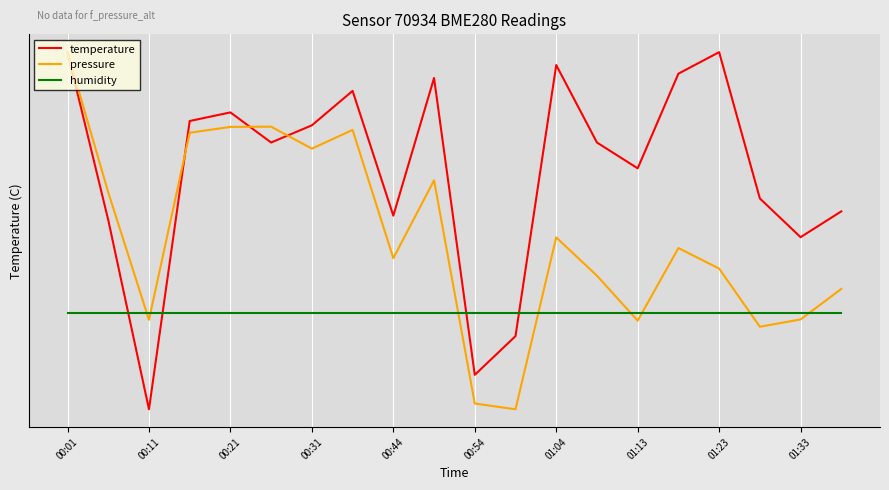

What is the maximum value shown in the chart?

7.8